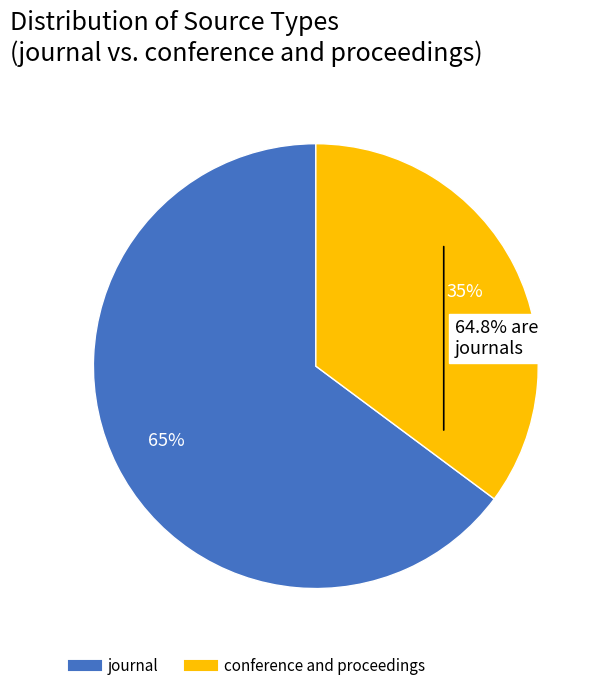

Which has a higher value, conference and proceedings or journal?

journal